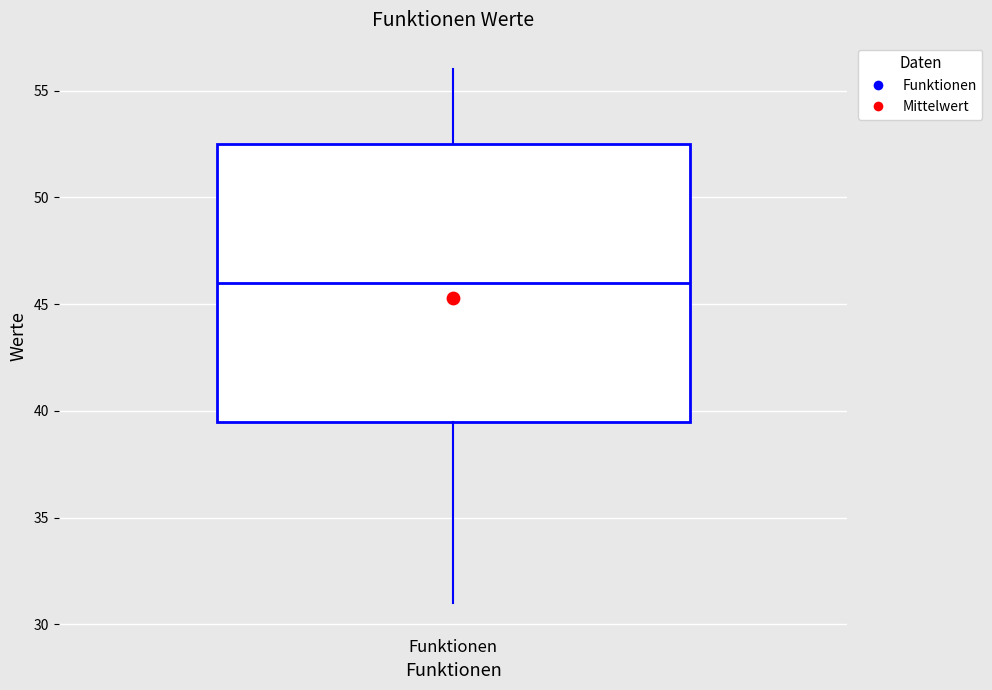

Transcribe this box plot: give where the median line is, the range the box spans, and where the two whiskers end, as read against the y-axis. The values are not printed on the chart, so give them approximately, as read against the axis.

median 46.0, box 39.5 to 52.5, whiskers 31.0 to 56.0